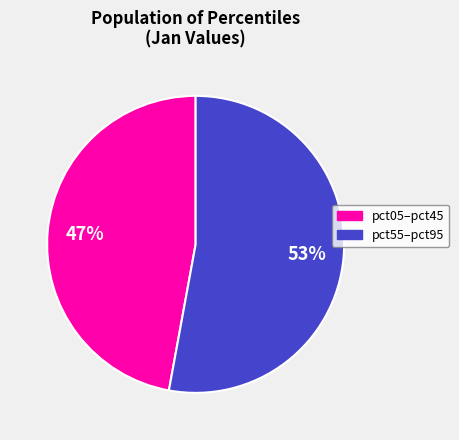

To the nearest percent, what is the difference between the largest and smallest slice percentages?

6%